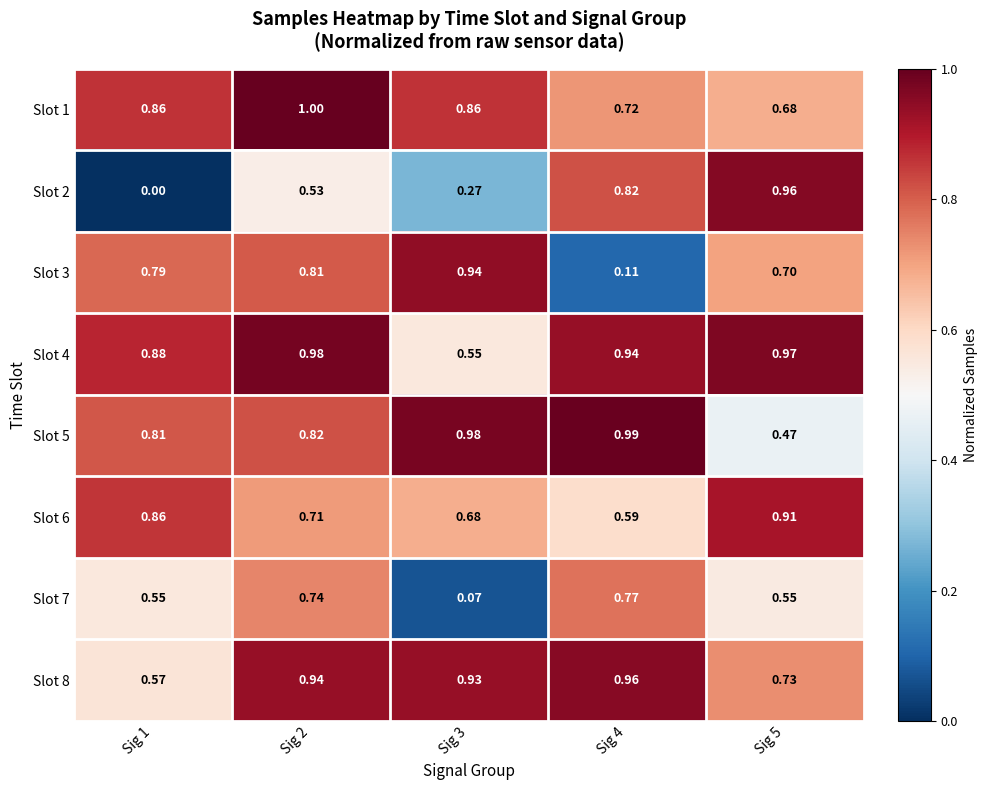

How many distinct data groups are displayed?

8